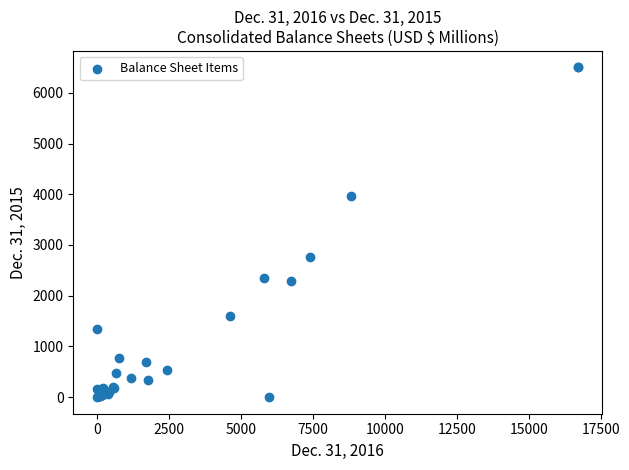

What Y value in the scatter plot is closest to 3249?

2764.7